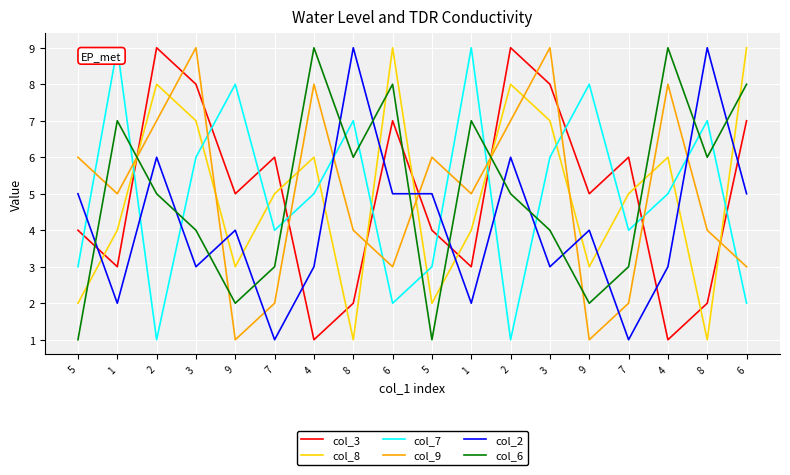

What are all the series names shown in the legend?

col_3, col_8, col_7, col_9, col_2, col_6